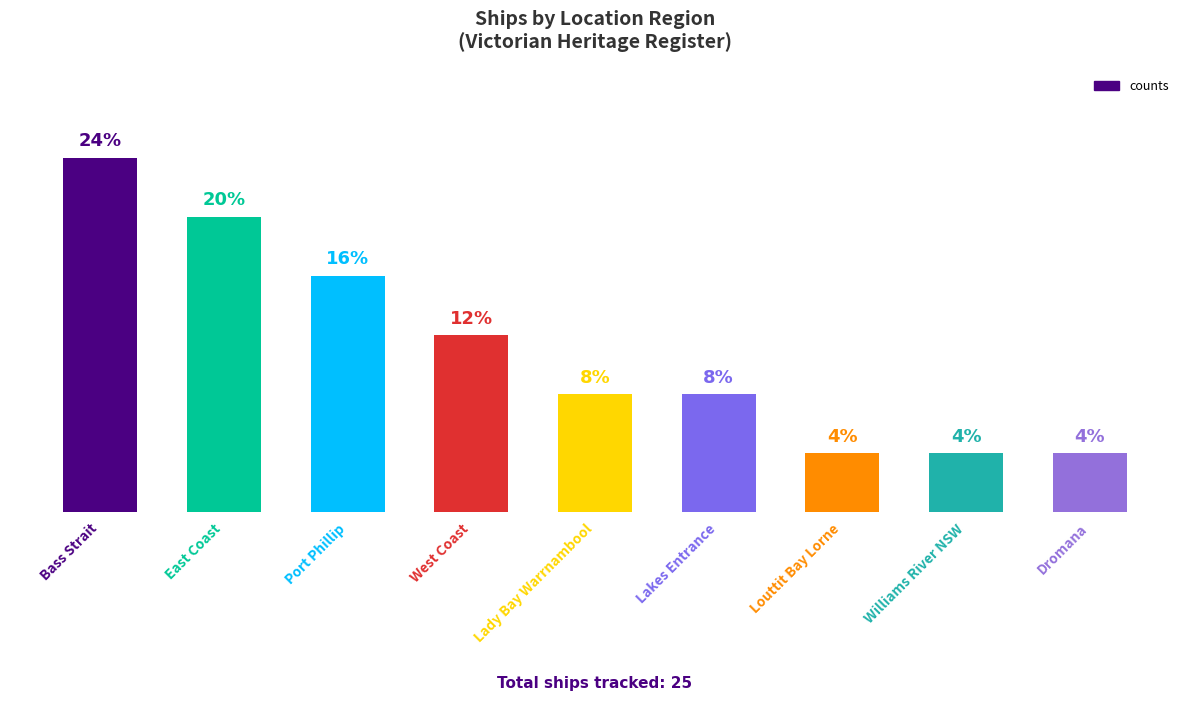

Which has a higher value, Bass Strait or East Coast?

Bass Strait